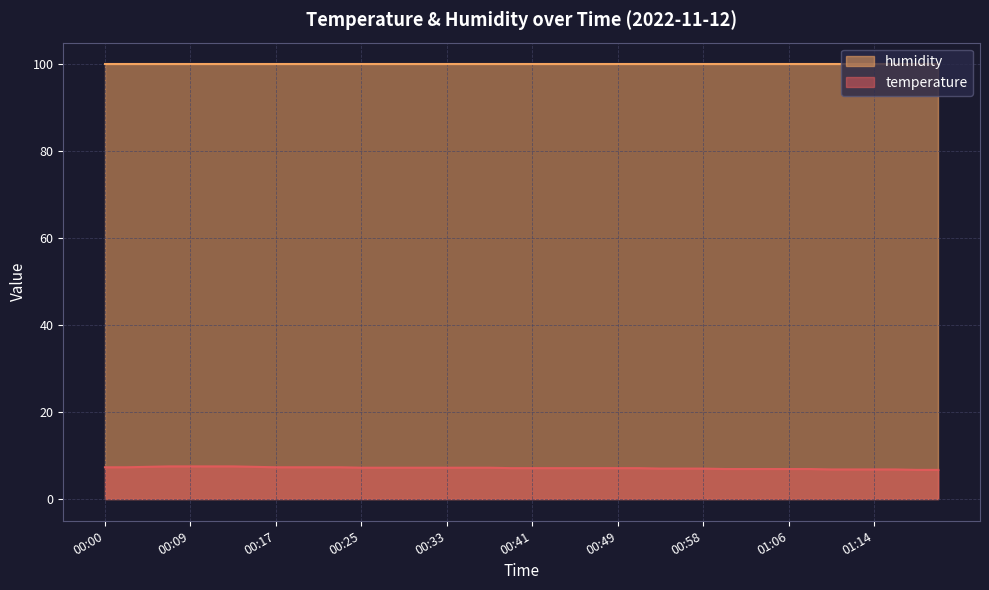

The value at 00:07 is 7.5. True or false?

True